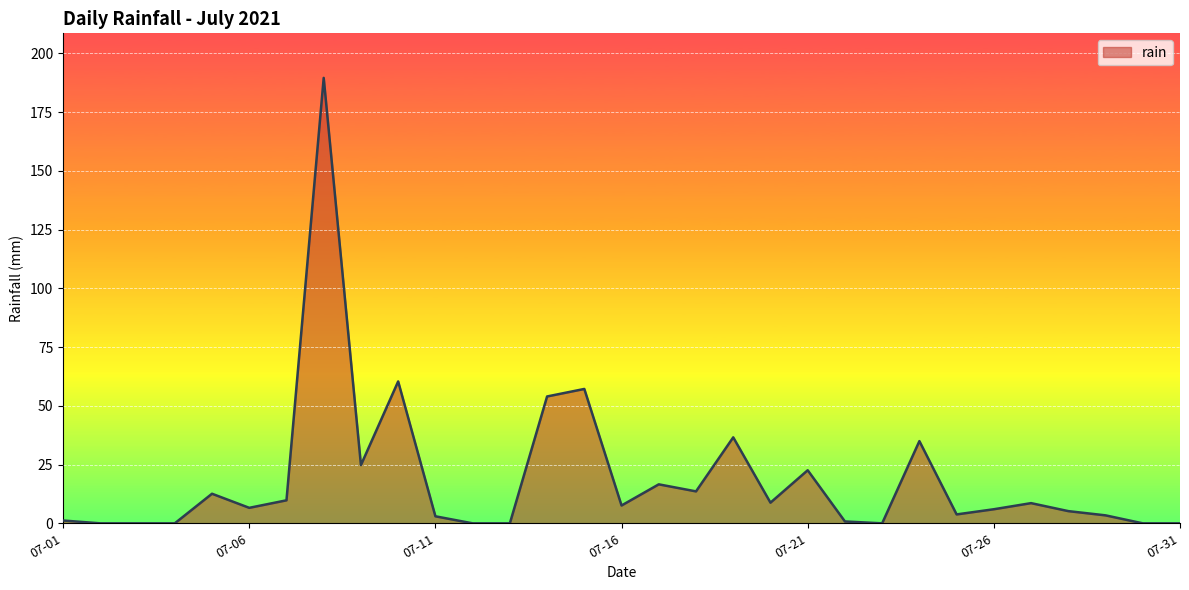

What is the maximum value shown in the chart?

189.6